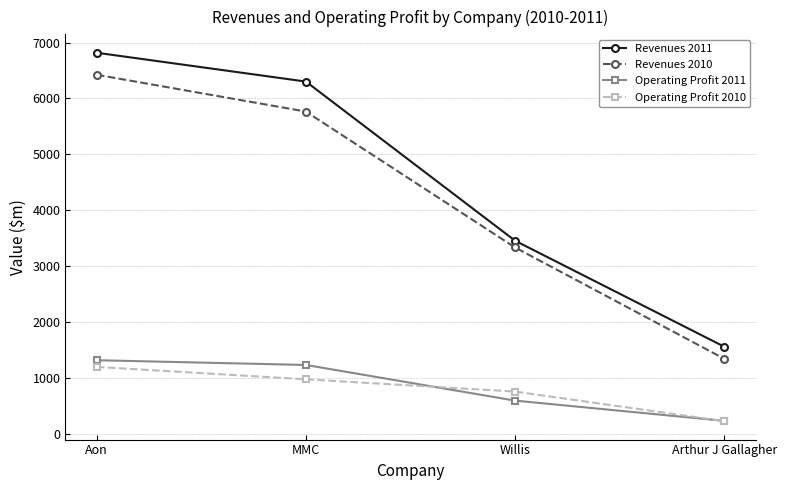

At which category is the sum across all series the highest?

Aon